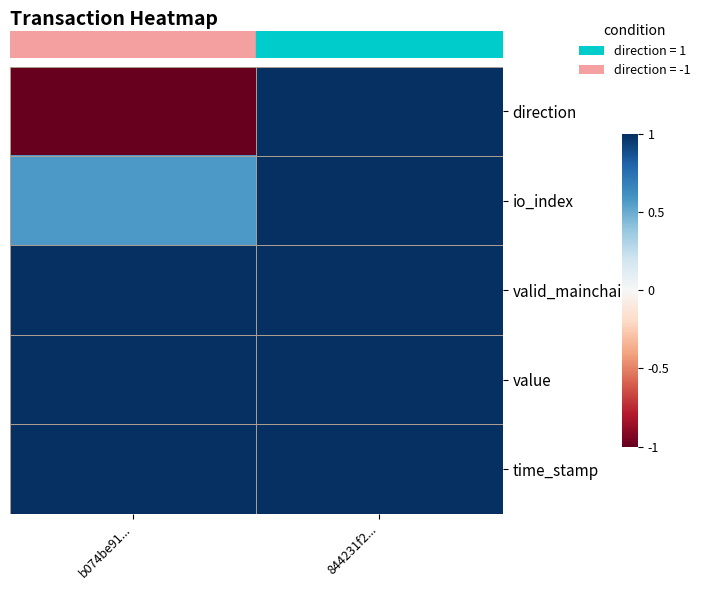

What is the maximum value shown in the chart?

1.0